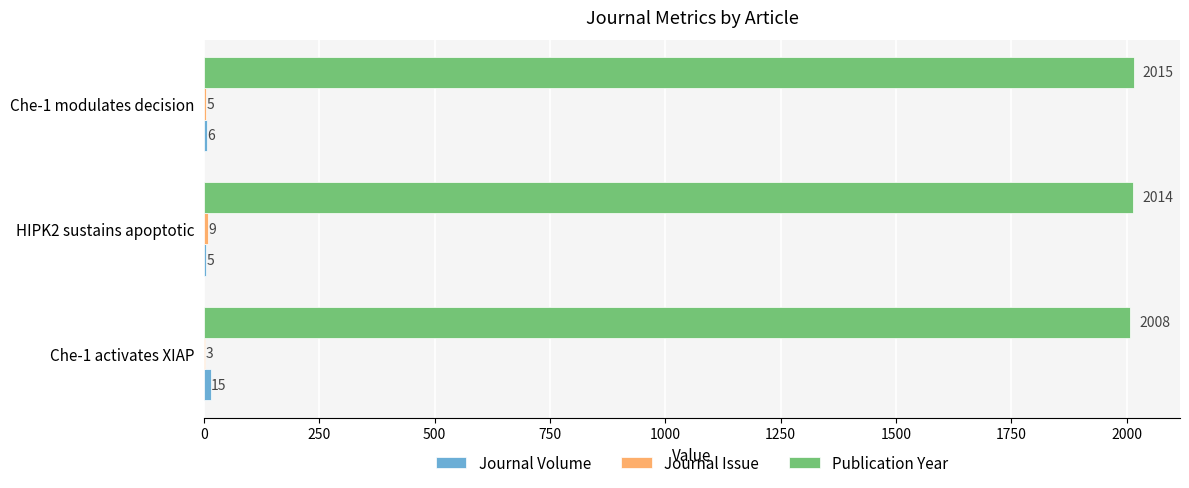

Is it true that Publication Year equals 1125 at Che-1 modulates decision?

False